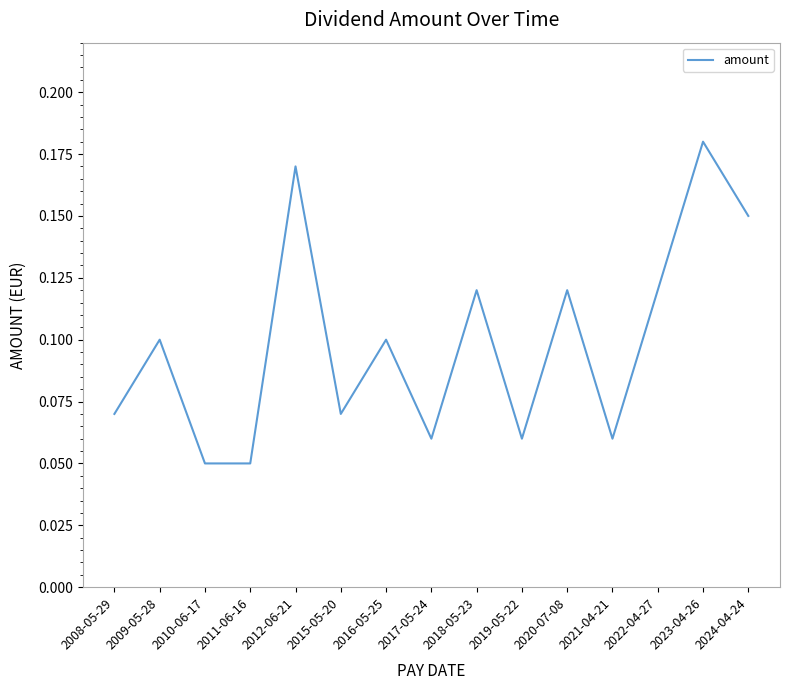

Count the values in the range 0 to 1.

15